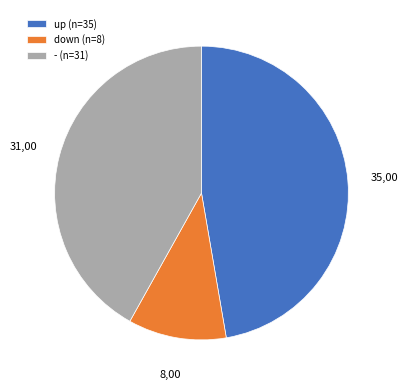

Rank the categories by value from highest to lowest.

up, -, down